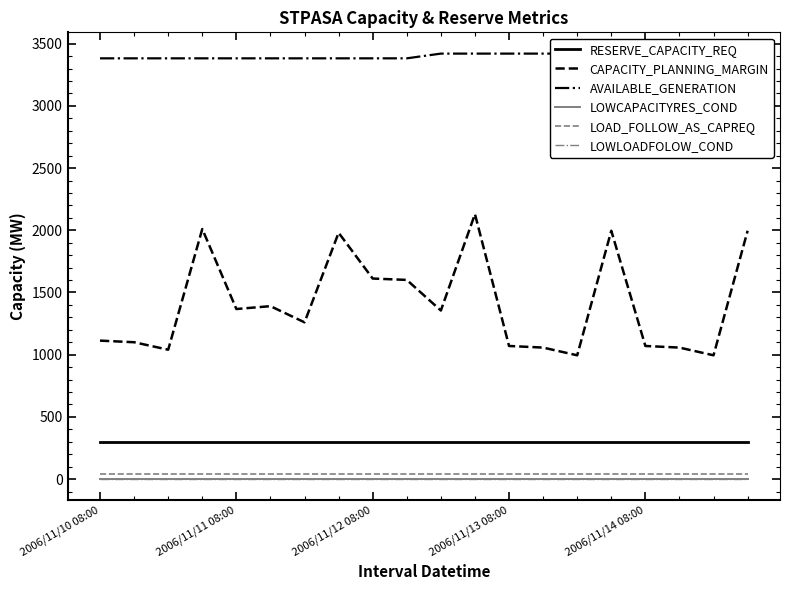

True or false: AVAILABLE_GENERATION and LOAD_FOLLOW_AS_CAPREQ intersect in this chart.

False